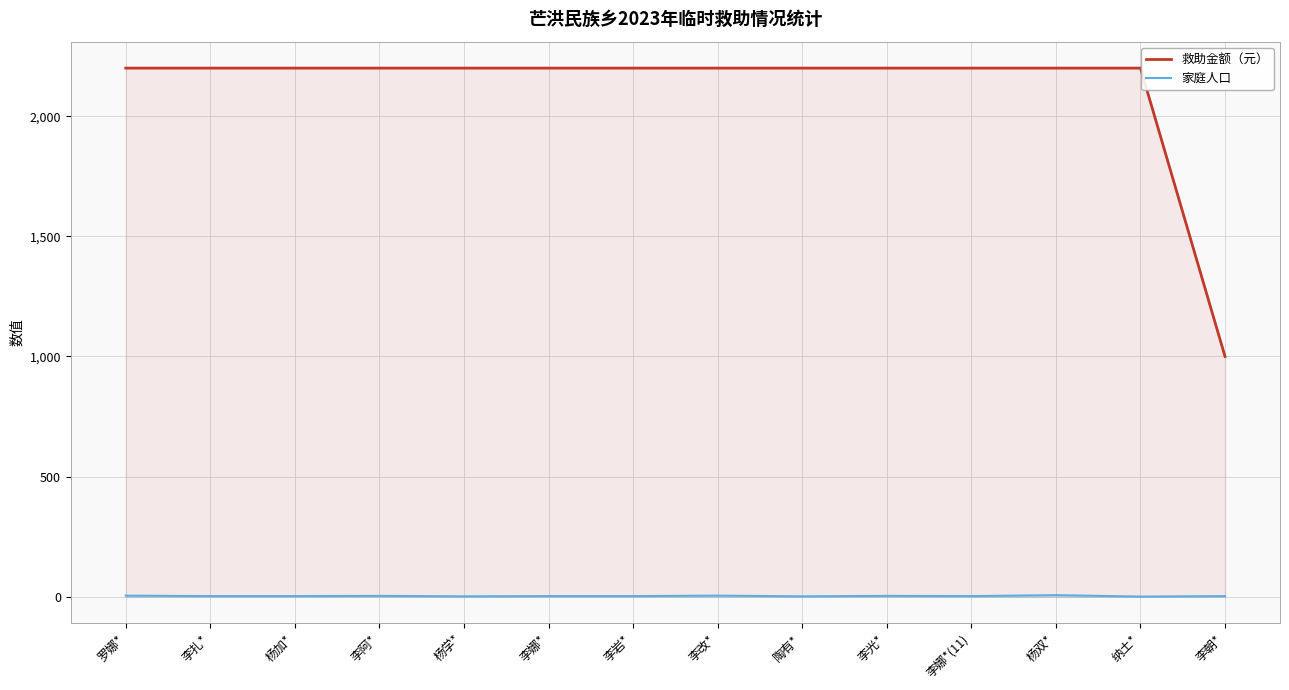

At how many categories does at least one series exceed 2006?

13